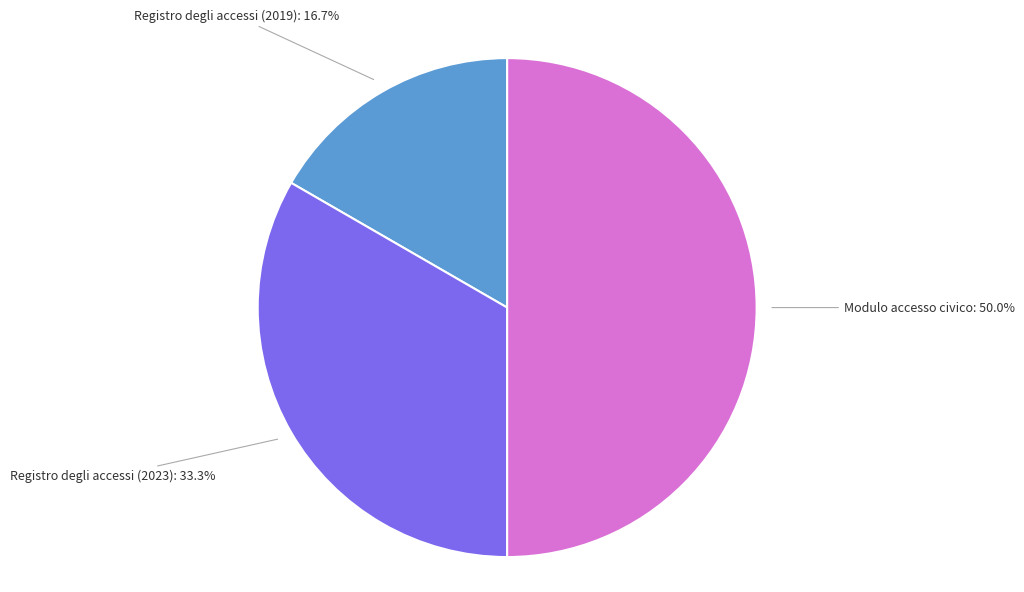

Does Registro degli accessi (2023) represent more than half of the total?

No